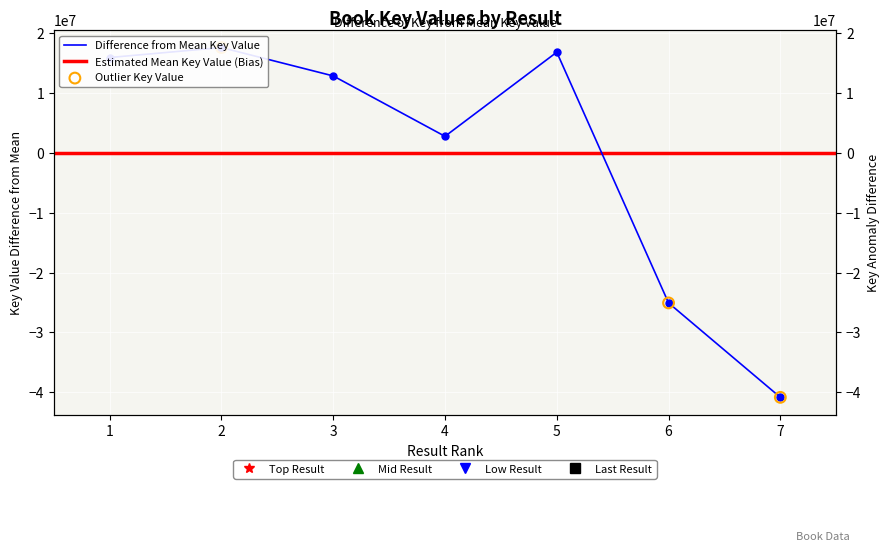

Approximately how many times larger is the value at 1 compared to 3?

1.2